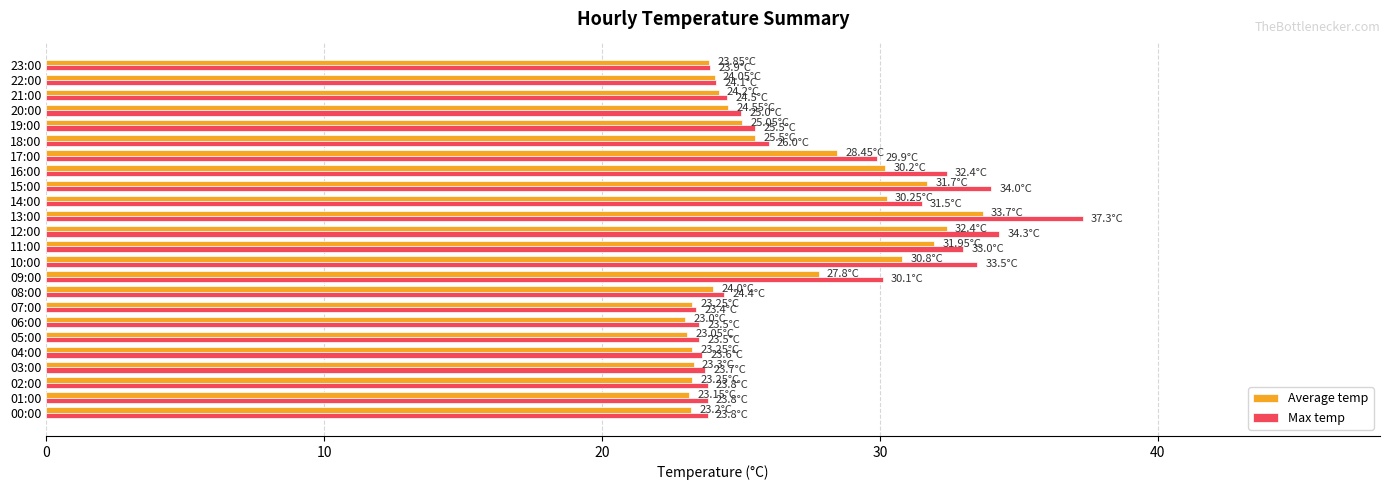

At which category is the sum across all series the highest?

13:00